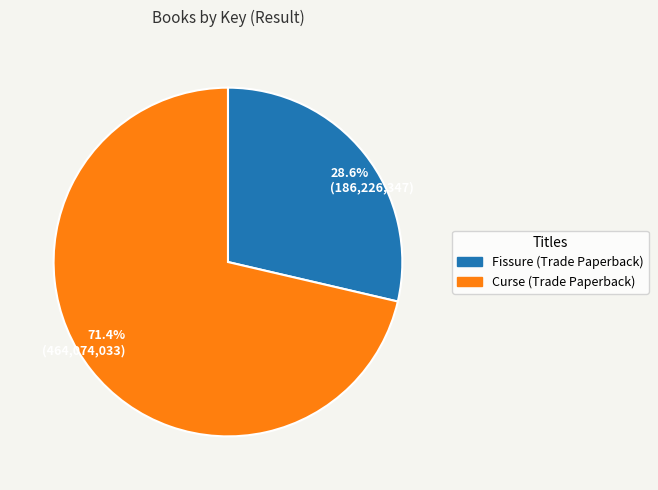

How many slices are in this pie chart?

2